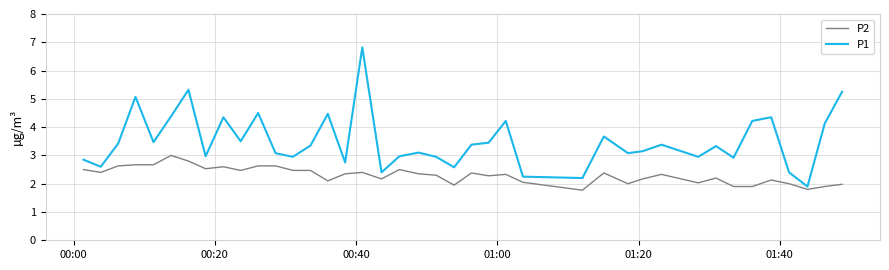

Rank the series by their average value, from highest to lowest.

P1, P2